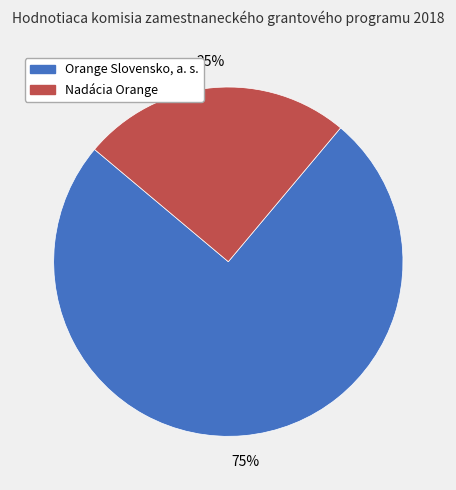

To the nearest percent, what is the difference between the Orange Slovensko, a. s. and Nadácia Orange slice percentages?

50%